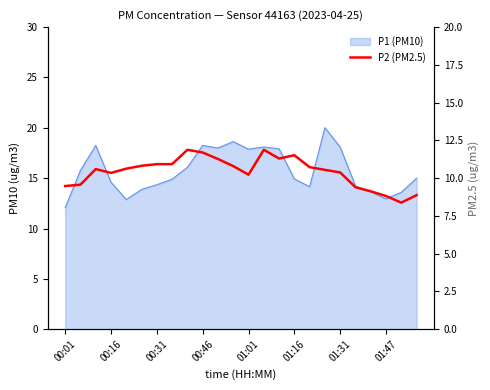

Is it true that the value at 22 is 8.4?

True